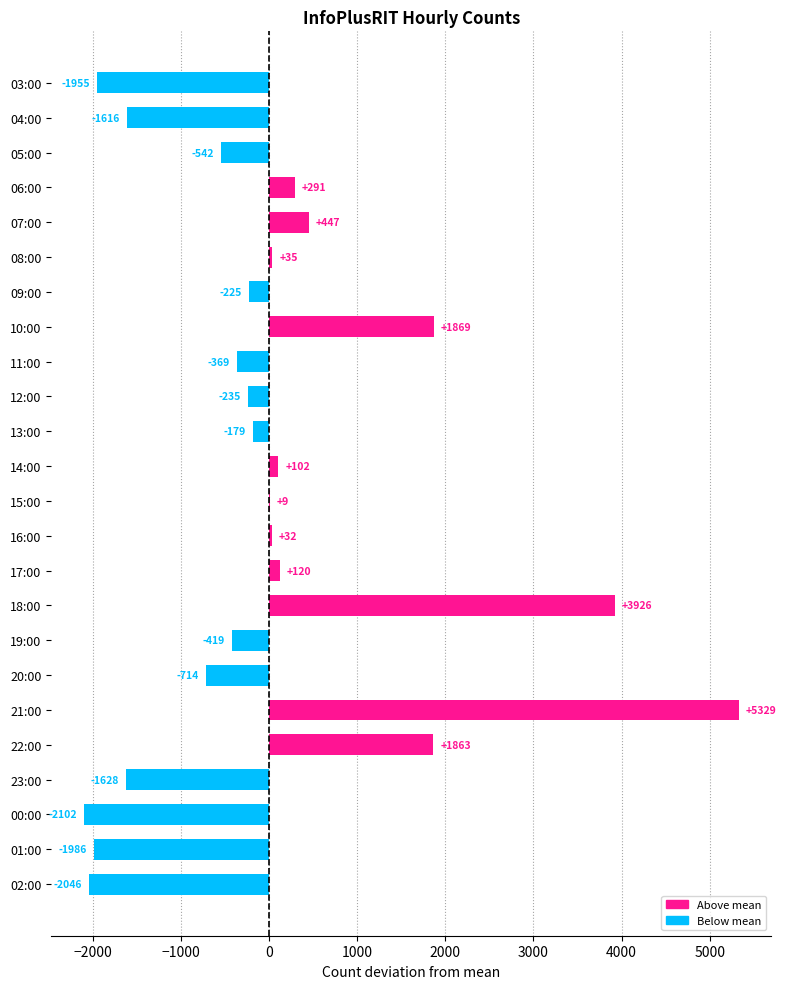

How many data points are above -179?

11